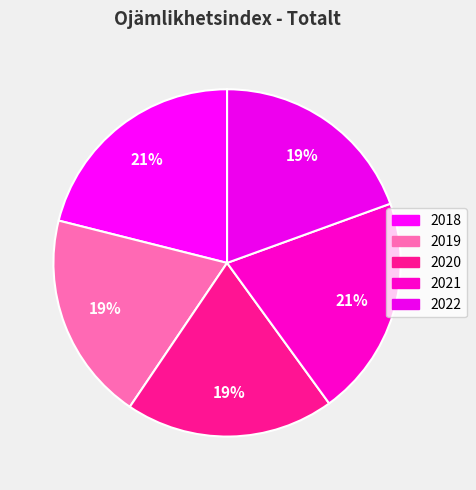

What percentage is NOT represented by 2020?

80.5%